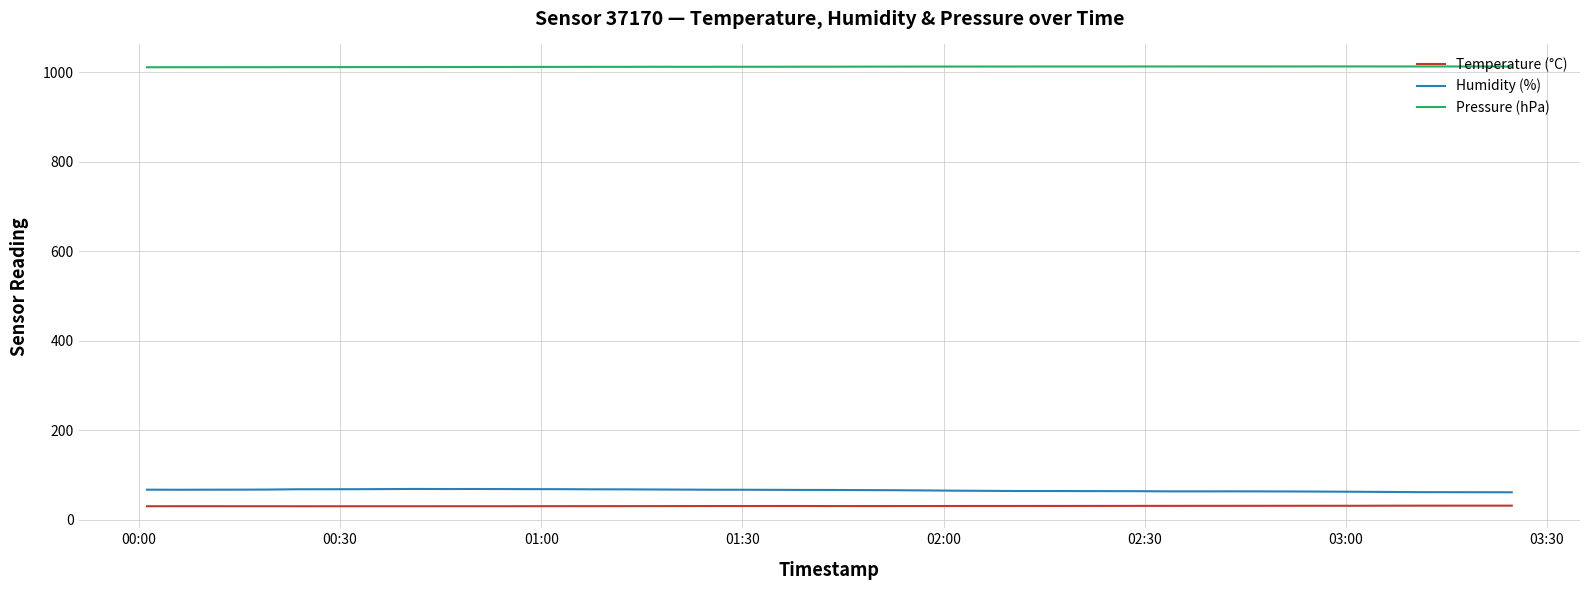

What is the minimum value shown in the chart?

29.7